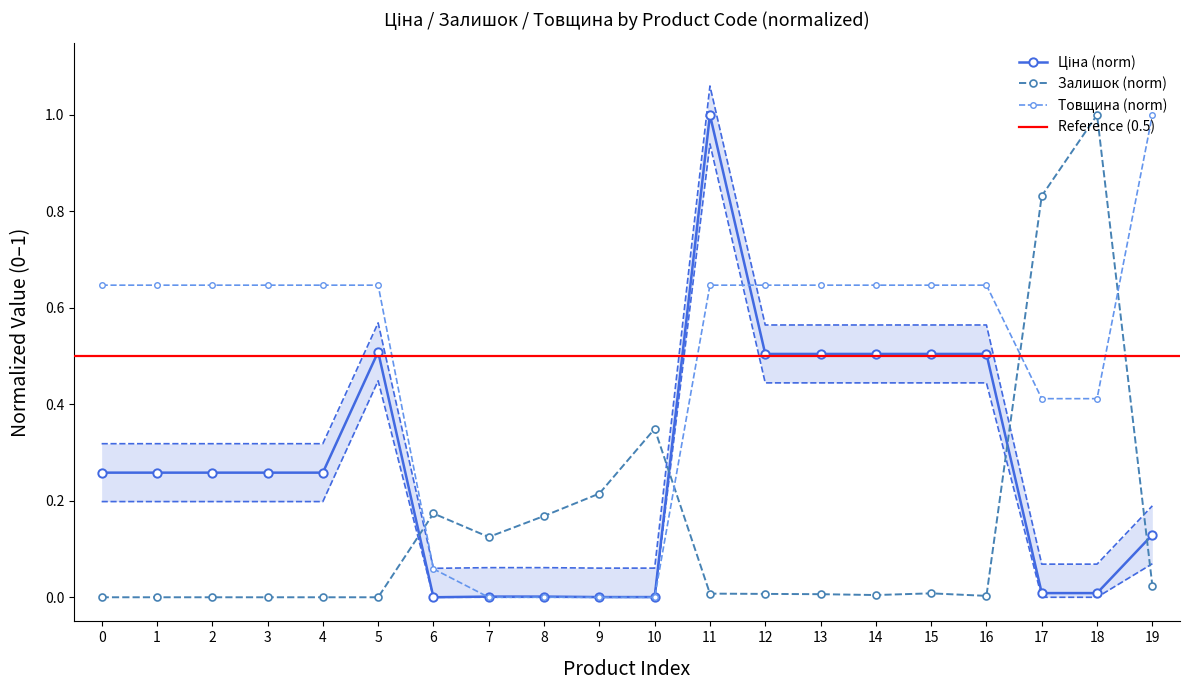

What is the difference between the second highest and minimum values in the Ціна series?

0.5